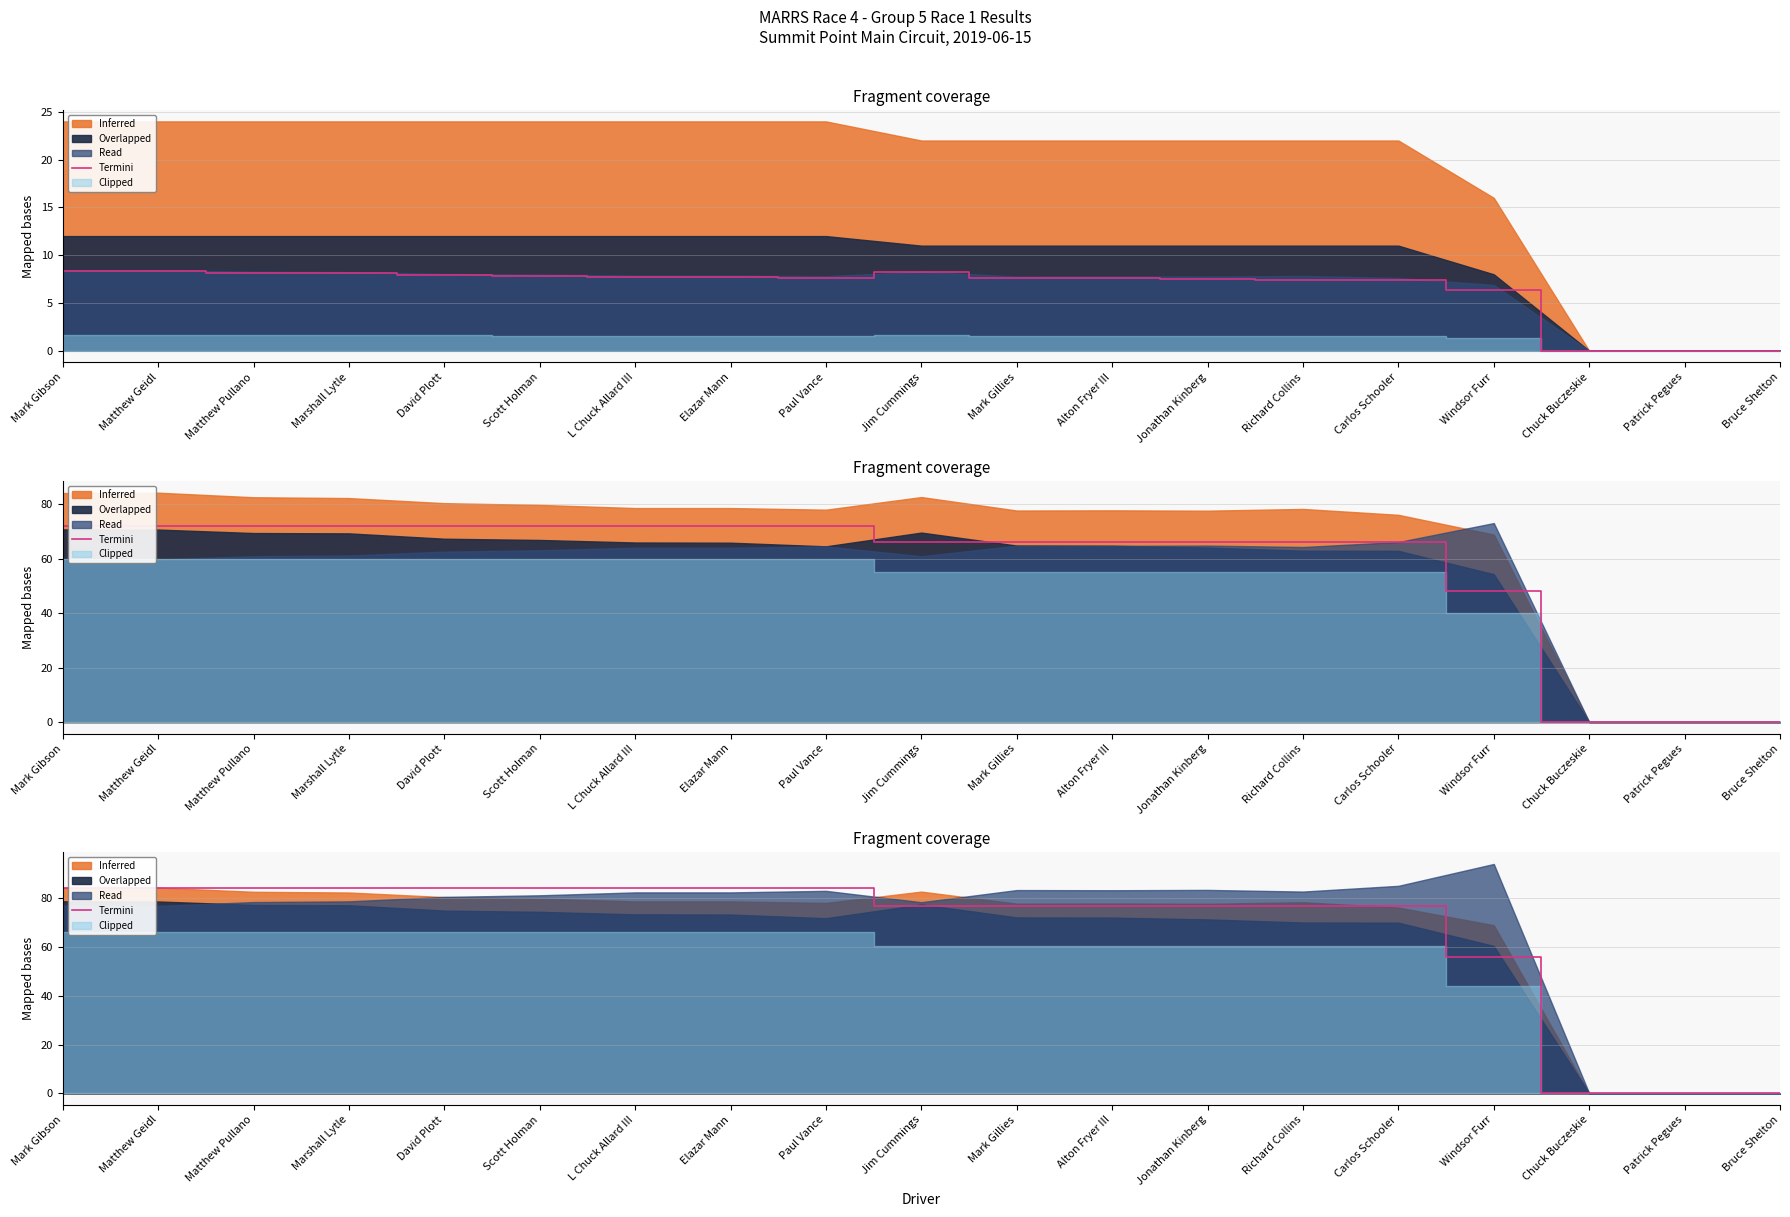

What is the sum of all values?

1274